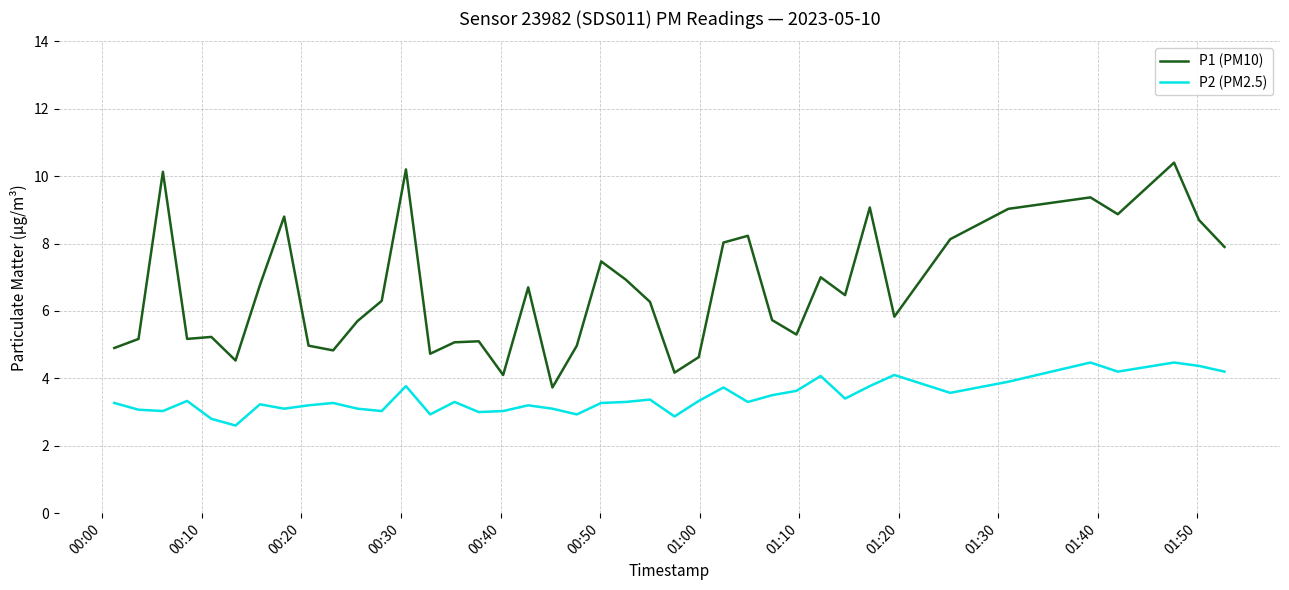

List the series in order of their overall mean, highest first.

P1 (PM10), P2 (PM2.5)